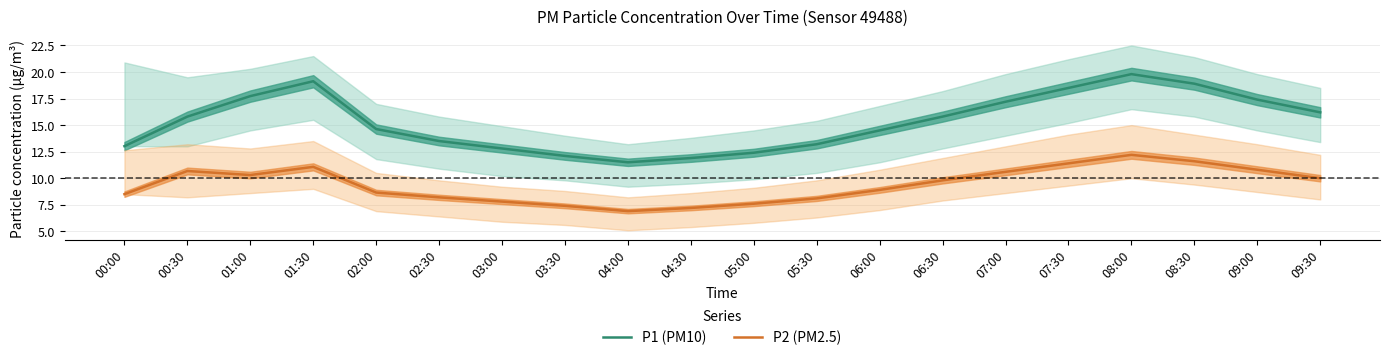

What position from the right is 06:00?

8